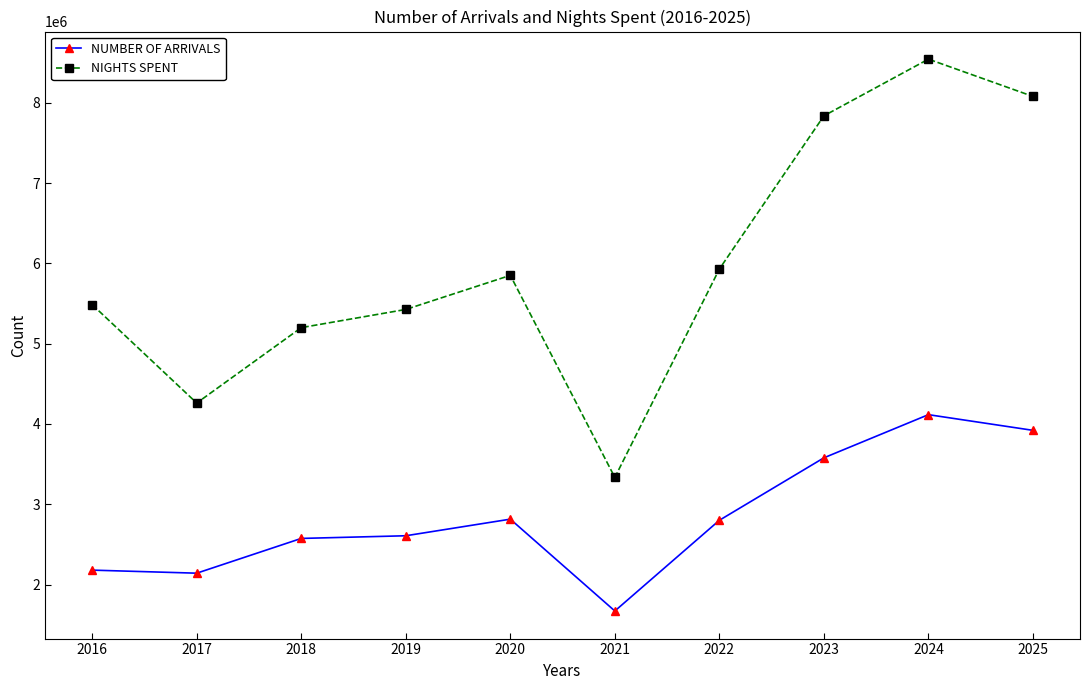

True or false: NIGHTS SPENT and NUMBER OF ARRIVALS cross at least once.

False